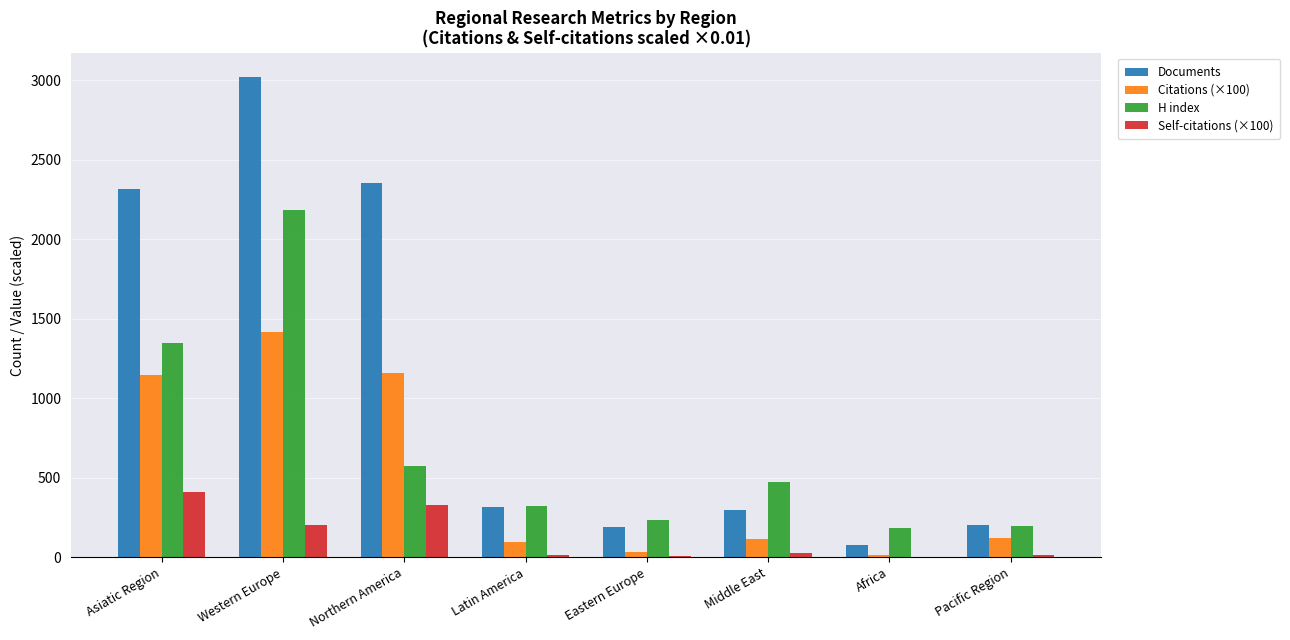

At which category is the sum across all series the highest?

Western Europe